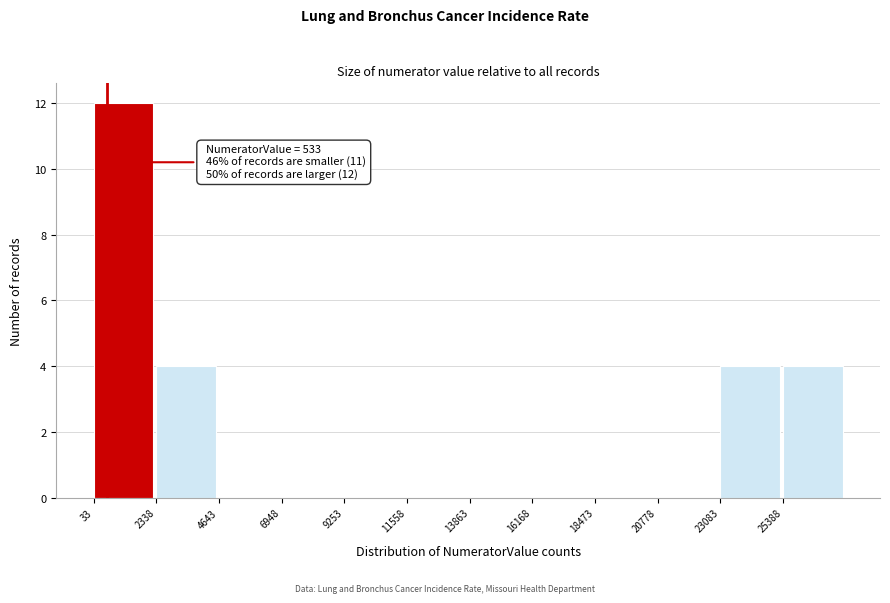

Over which range of the x-axis is the bar tallest?

0 to 2500